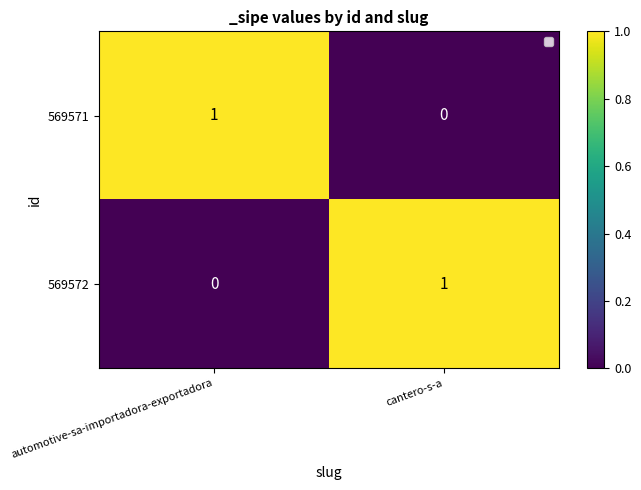

How many distinct data groups are displayed?

2